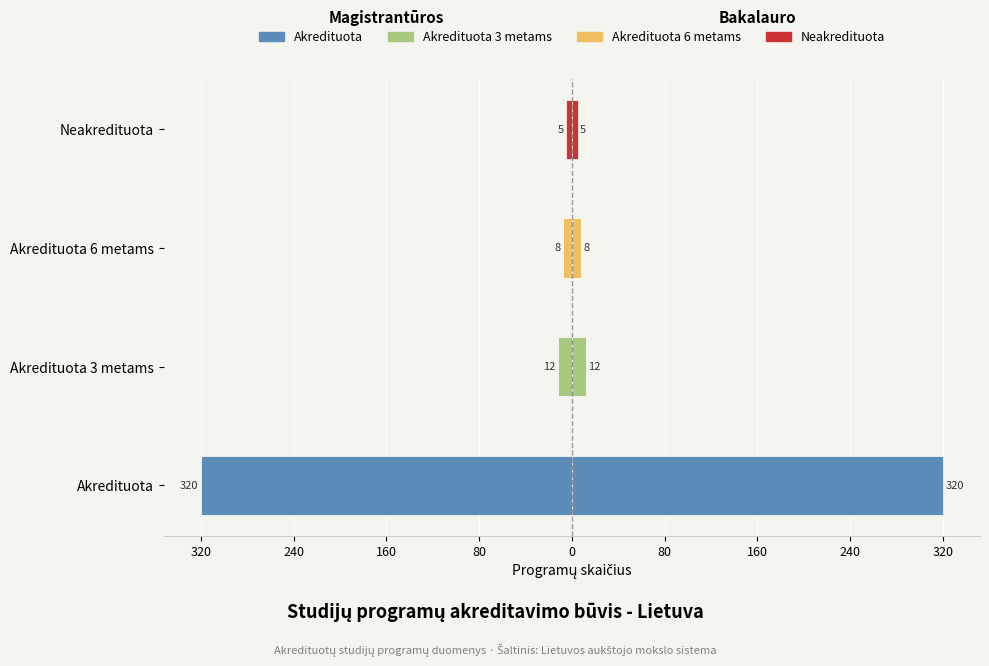

True or false: Bakalauro studijos has a value of 156 at Akredituota.

False